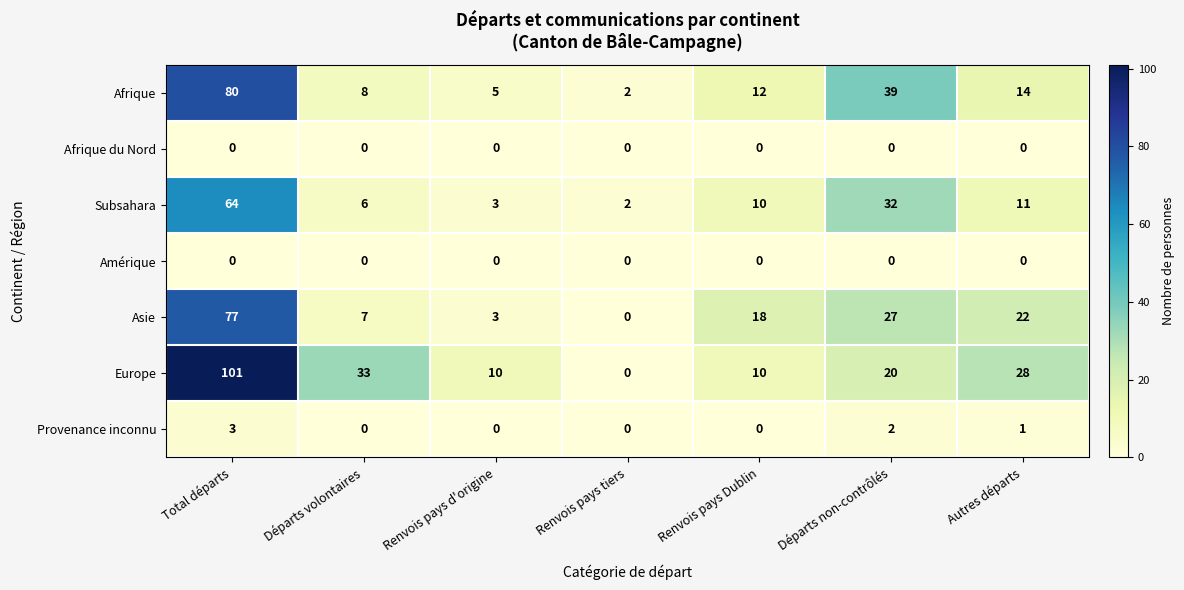

What is the maximum value shown in the chart?

101